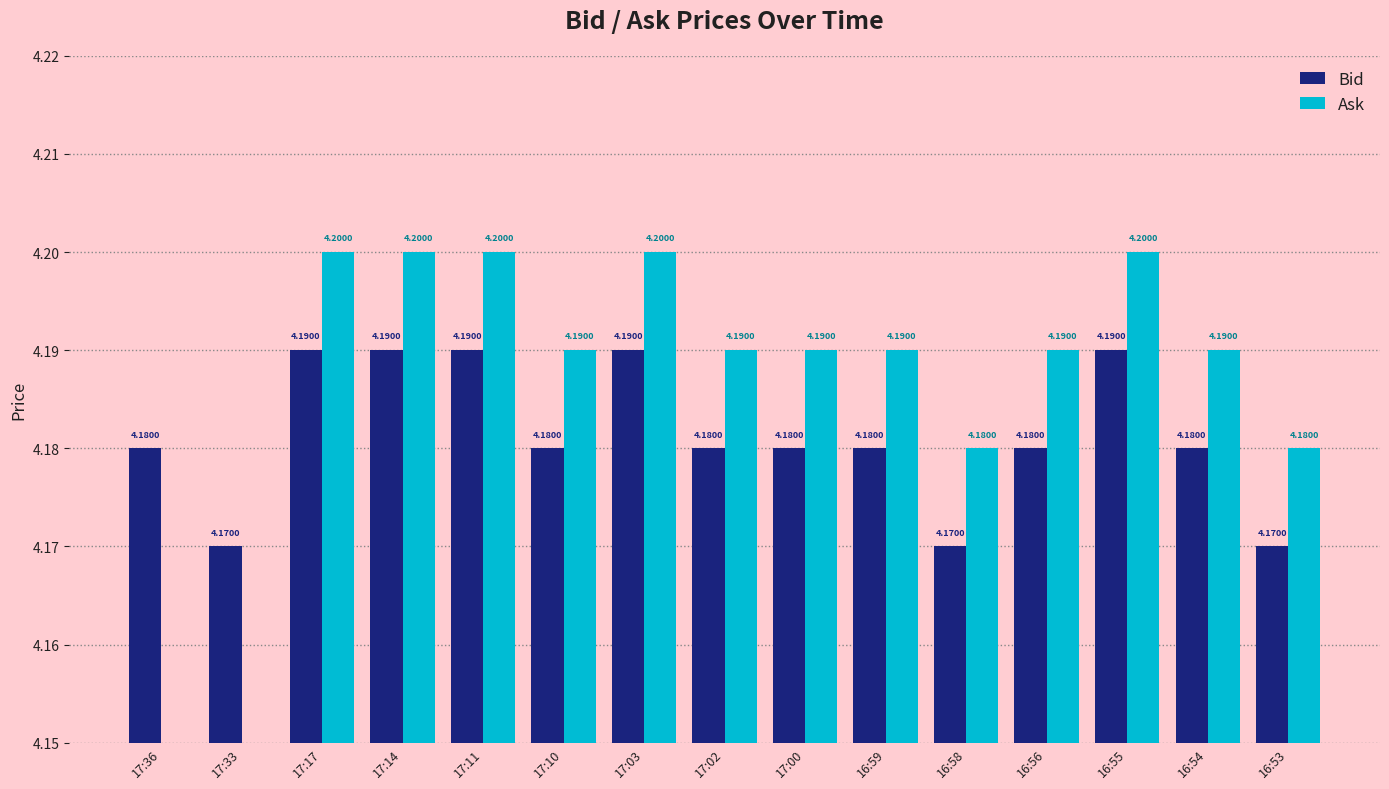

What is the label of the 14th bar from the left?

16:54